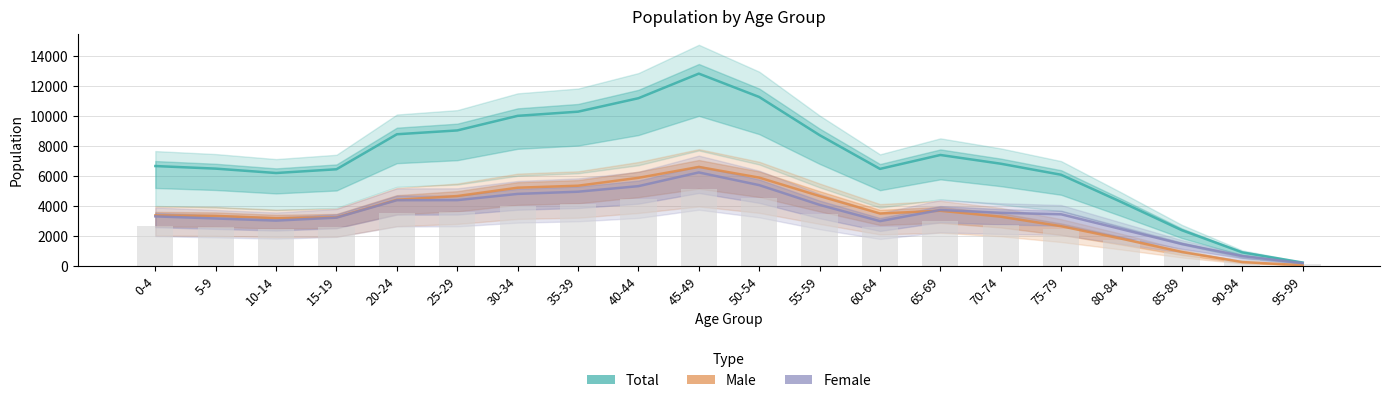

What position from the right is 50-54?

10